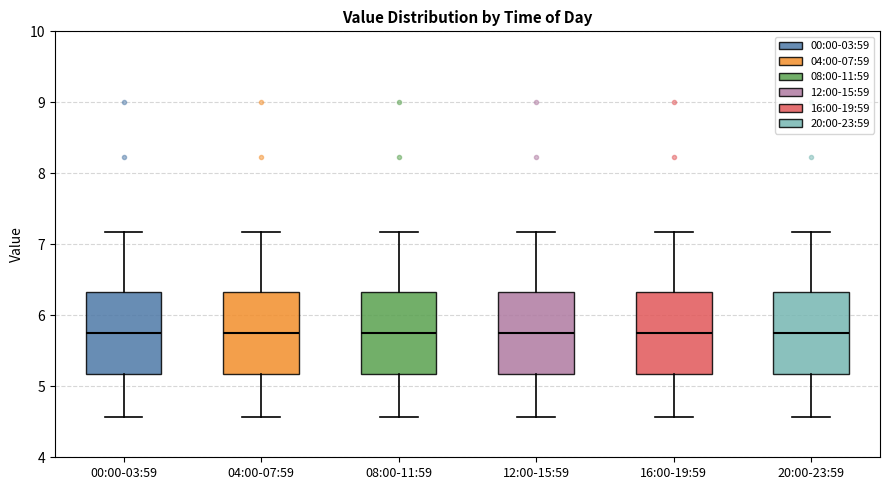

Reading left to right, transcribe this box plot: for each box, give where its median line is, the range the box spans, and where its two whiskers end, as read against the y-axis. The values are not printed on the chart, so give them approximately, as read against the axis.

00:00-03:59: median 5.8, box 5.2 to 6.3, whiskers 4.6 to 7.2
04:00-07:59: median 5.8, box 5.2 to 6.3, whiskers 4.6 to 7.2
08:00-11:59: median 5.8, box 5.2 to 6.3, whiskers 4.6 to 7.2
12:00-15:59: median 5.8, box 5.2 to 6.3, whiskers 4.6 to 7.2
16:00-19:59: median 5.8, box 5.2 to 6.3, whiskers 4.6 to 7.2
20:00-23:59: median 5.8, box 5.2 to 6.3, whiskers 4.6 to 7.2